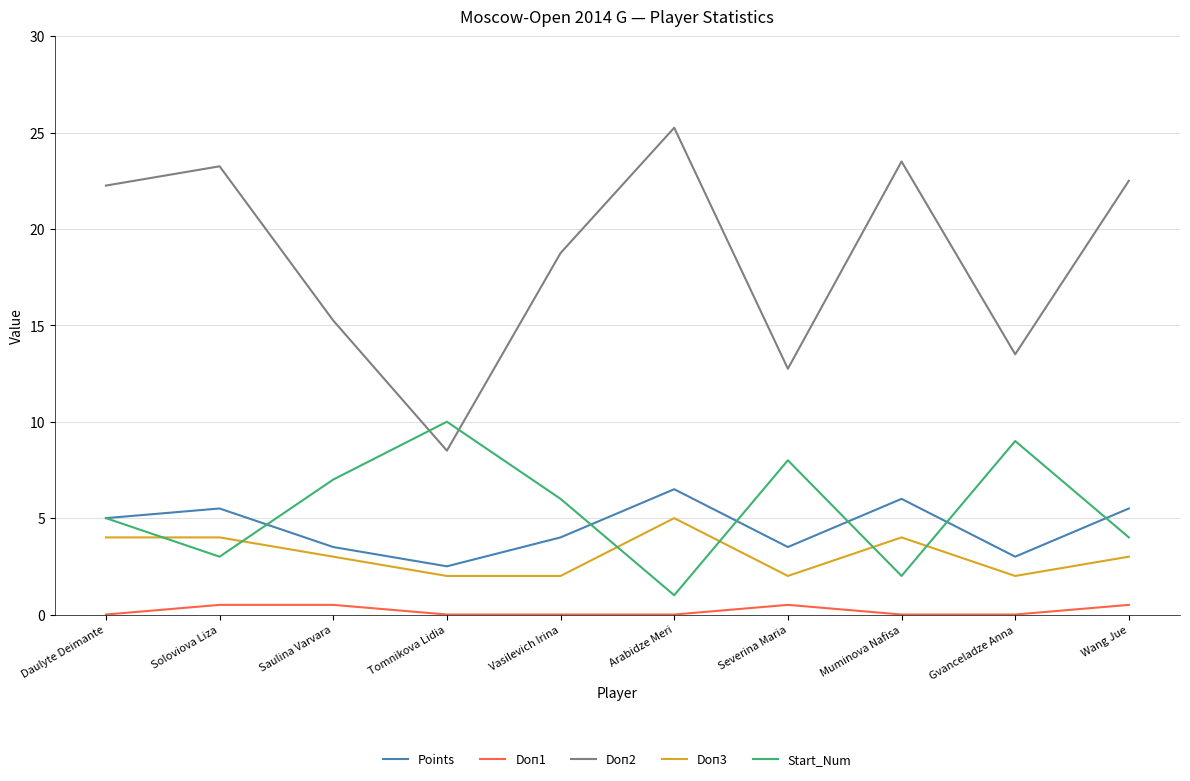

Is the value of Start_Num at Wang Jue greater than the value of Doп2 at Muminova Nafisa?

No